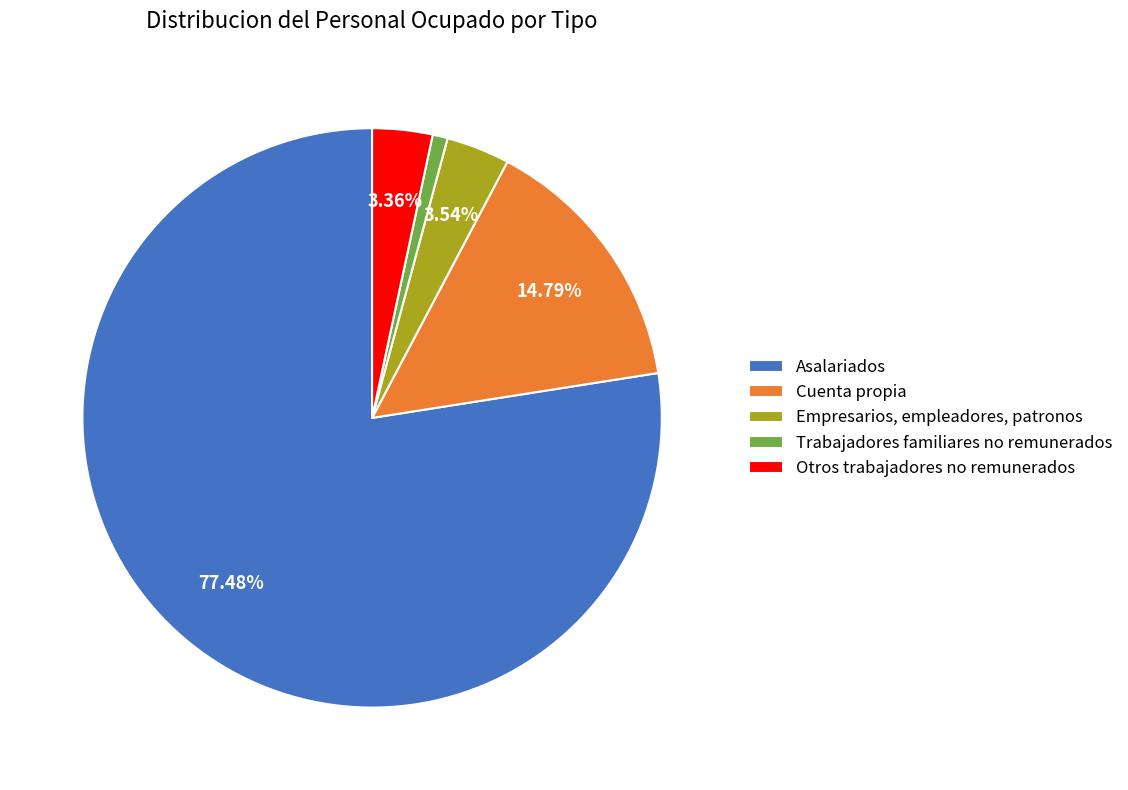

Between Cuenta propia and Empresarios, empleadores, patronos, which is larger?

Cuenta propia